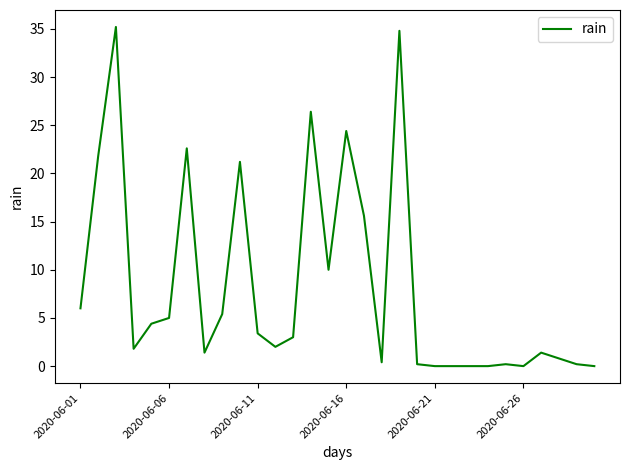

What is the maximum value shown in the chart?

35.2